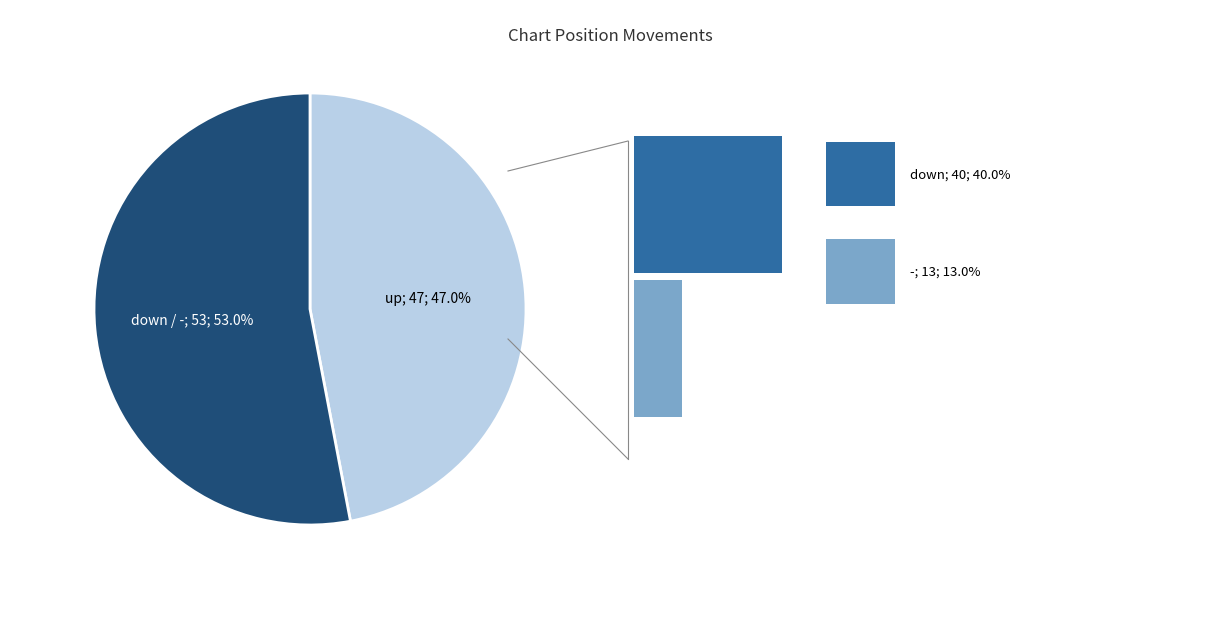

Is there any slice that represents more than half of the pie?

Yes